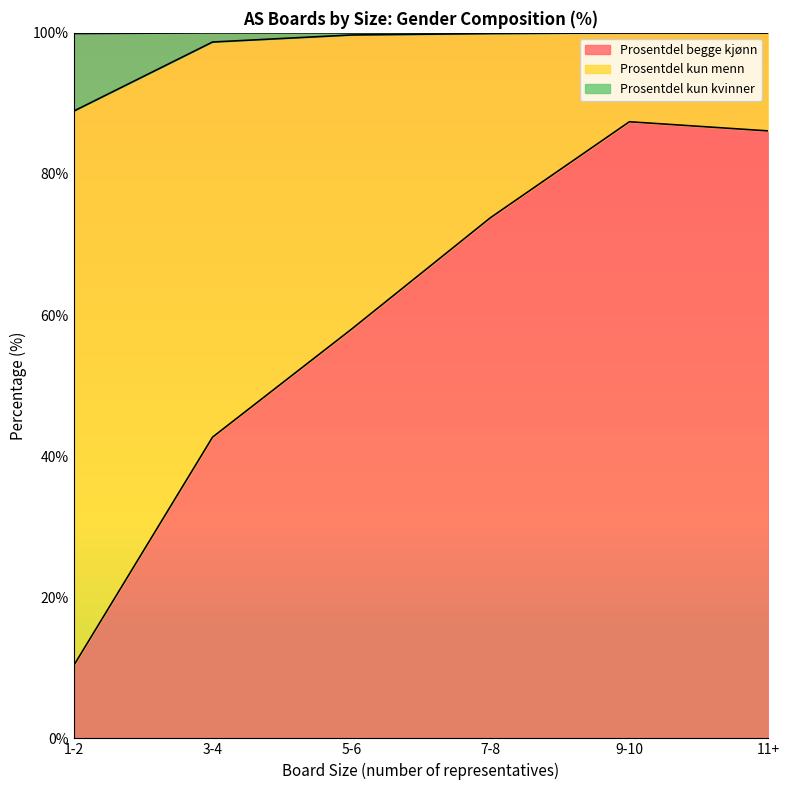

What is the total value across all series at 11+?

100.0